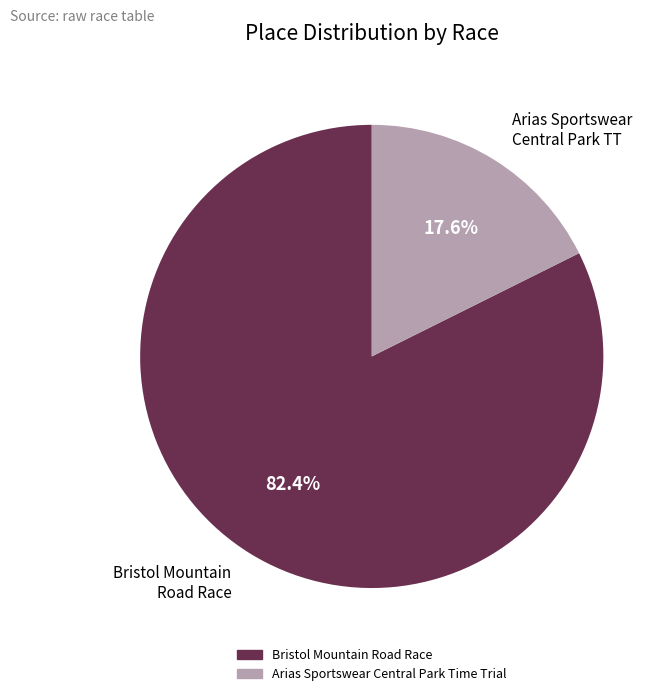

Which slice is the smallest?

Arias Sportswear Central Park Time Trial